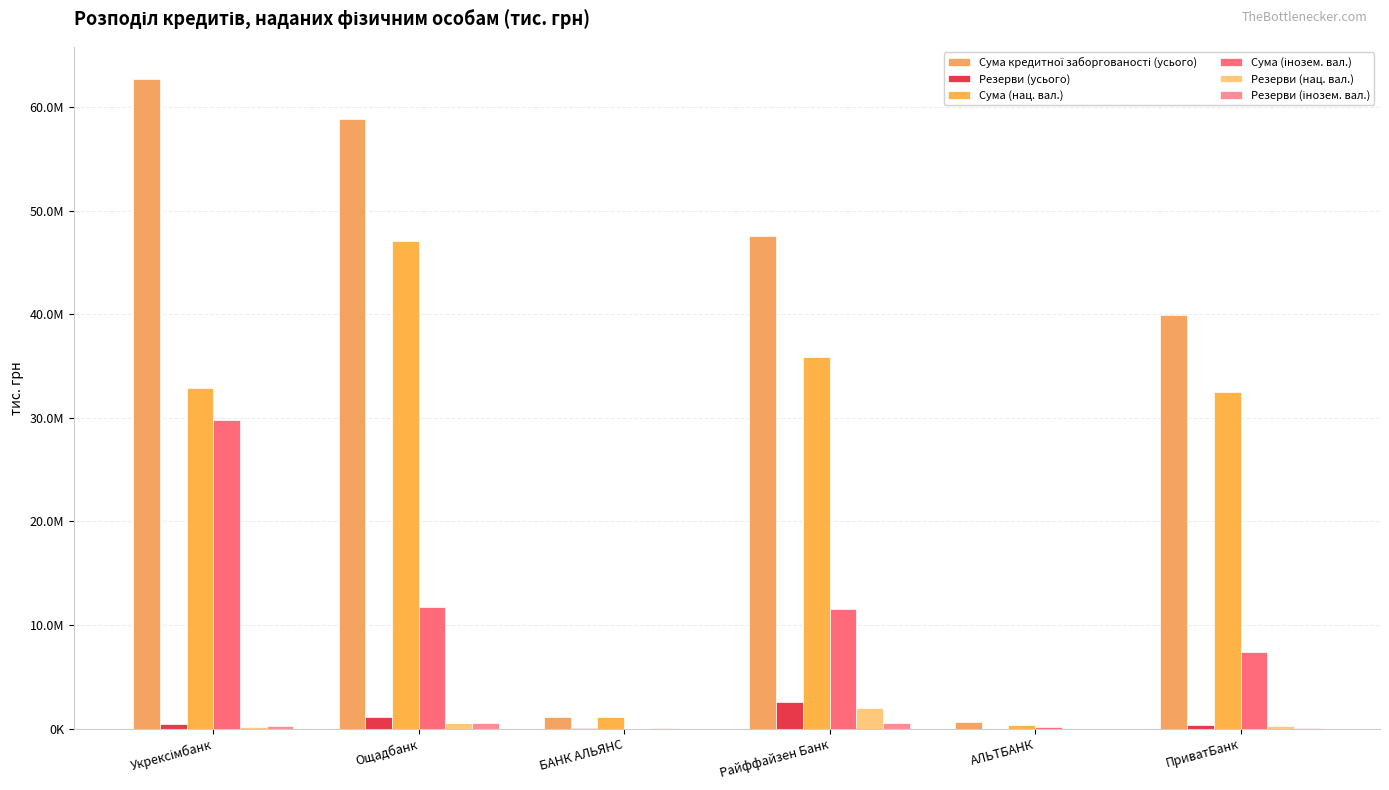

The Сума кредитної заборгованості (усього) series shows 34432250.5 at Укрексімбанк. True or false?

False